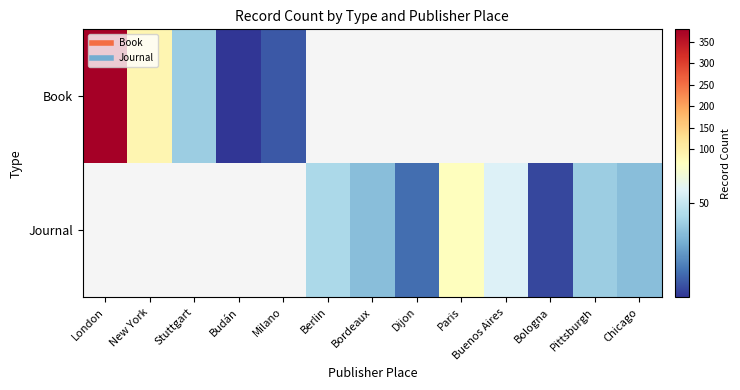

Which category has the lowest value across all series?

Budán